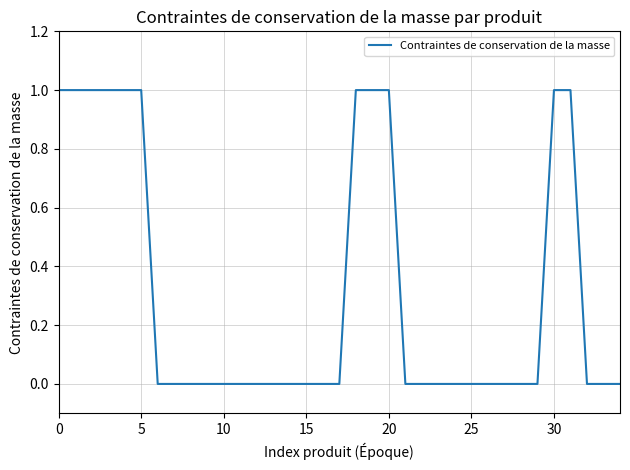

What is the greatest value displayed?

1